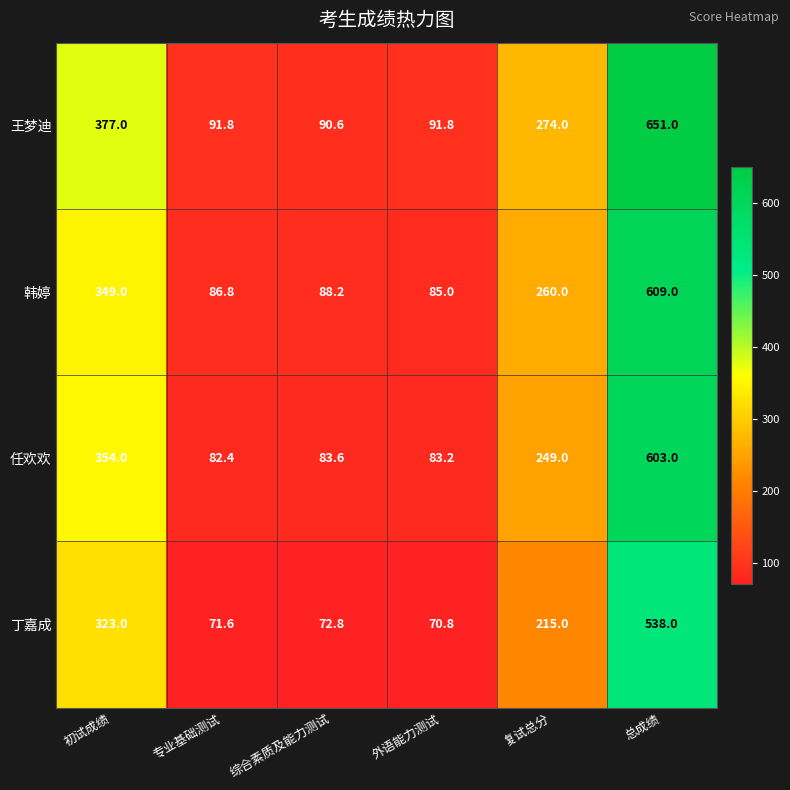

At which label does 丁嘉成 reach its peak?

总成绩